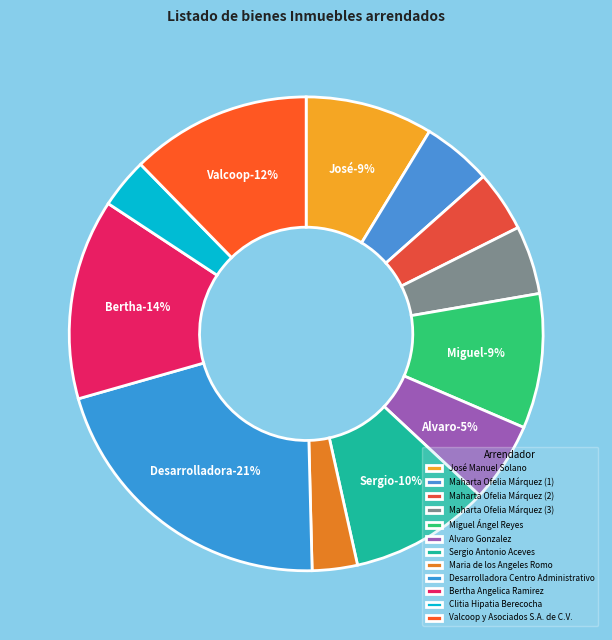

To the nearest percent, what is the difference between the largest and smallest slice percentages?

18%